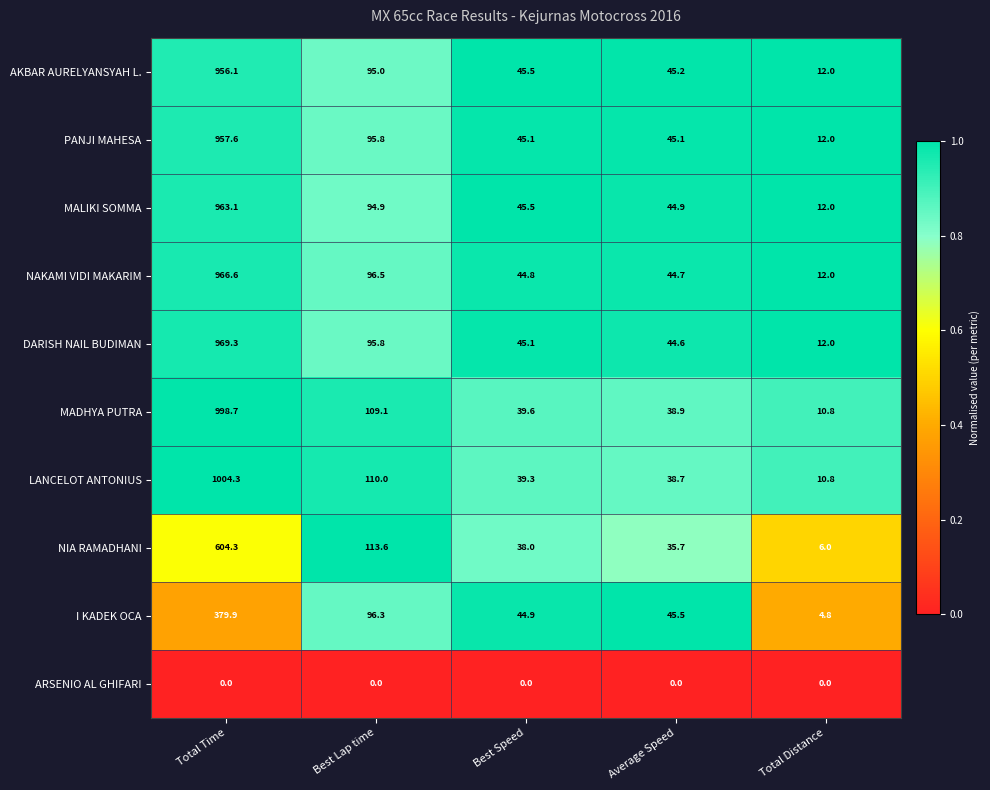

At which category is the sum across all series the highest?

Total Time